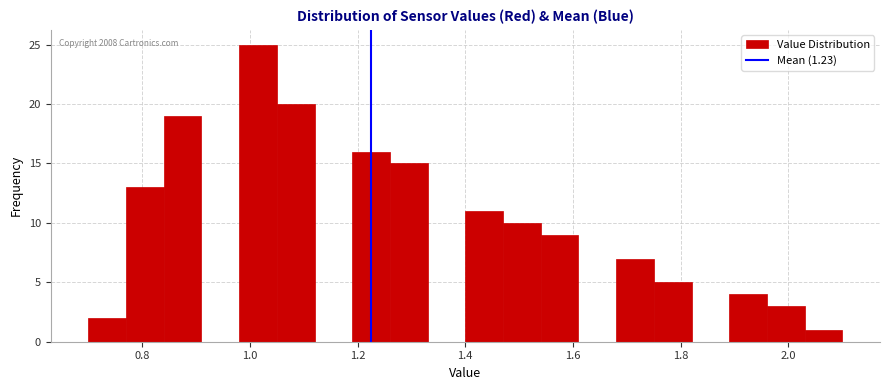

Read against the x-axis, roughly where is the centre of the tallest bar?

1.02